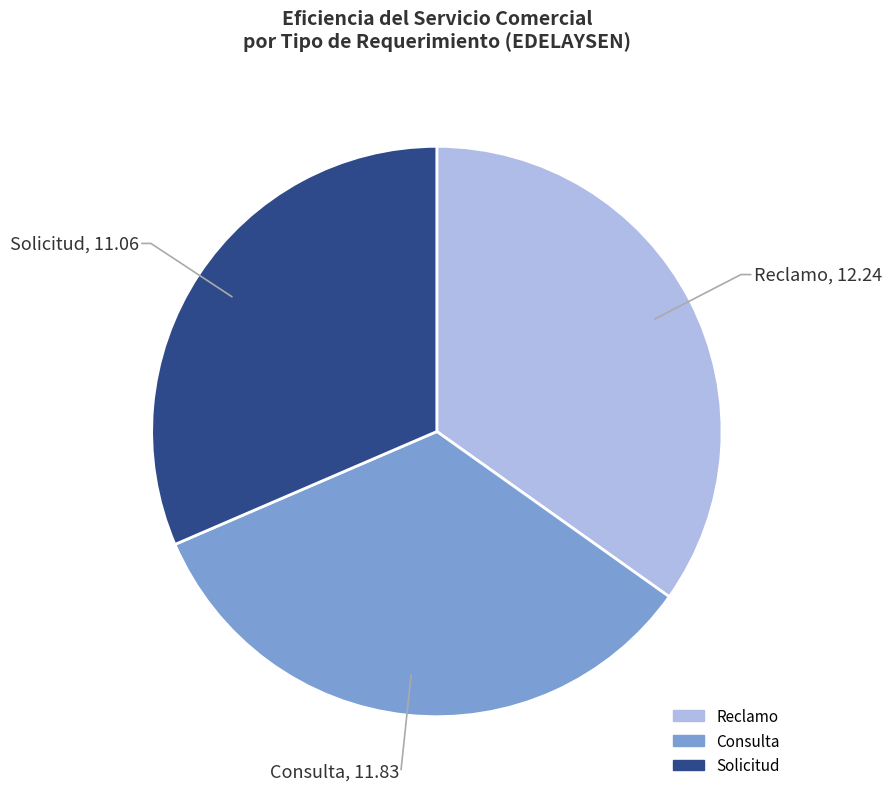

Count the number of slices in the pie.

3